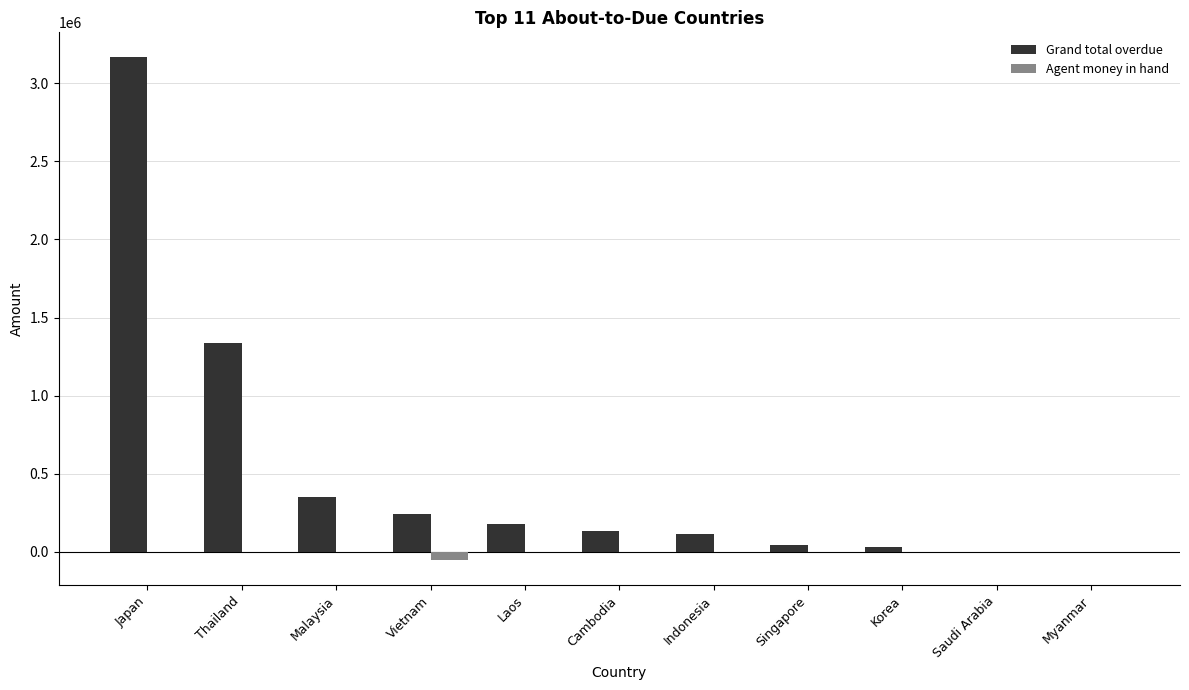

At which label is Grand total overdue closest to 1582364?

Thailand